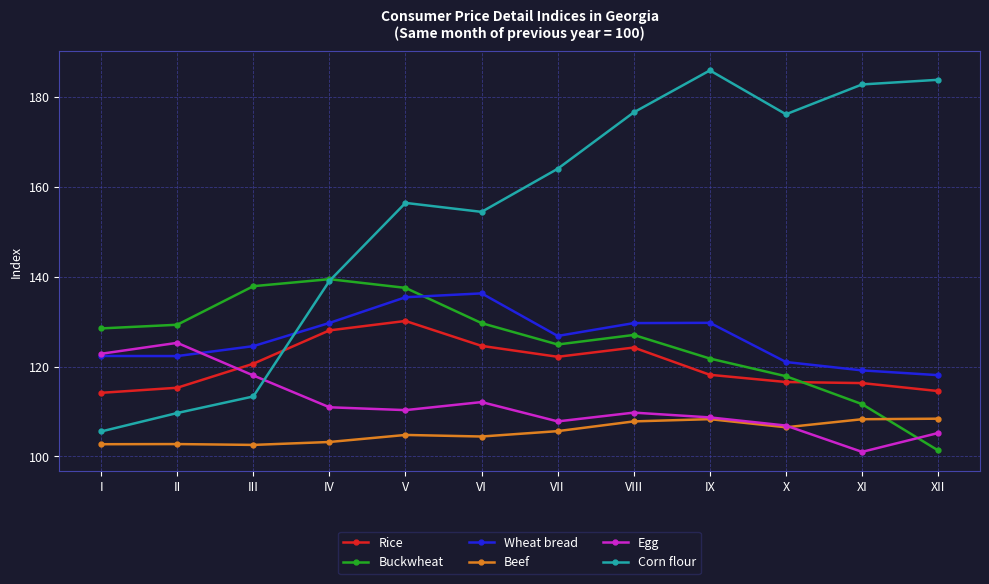

What is the difference between the highest and lowest values at IX?

77.6